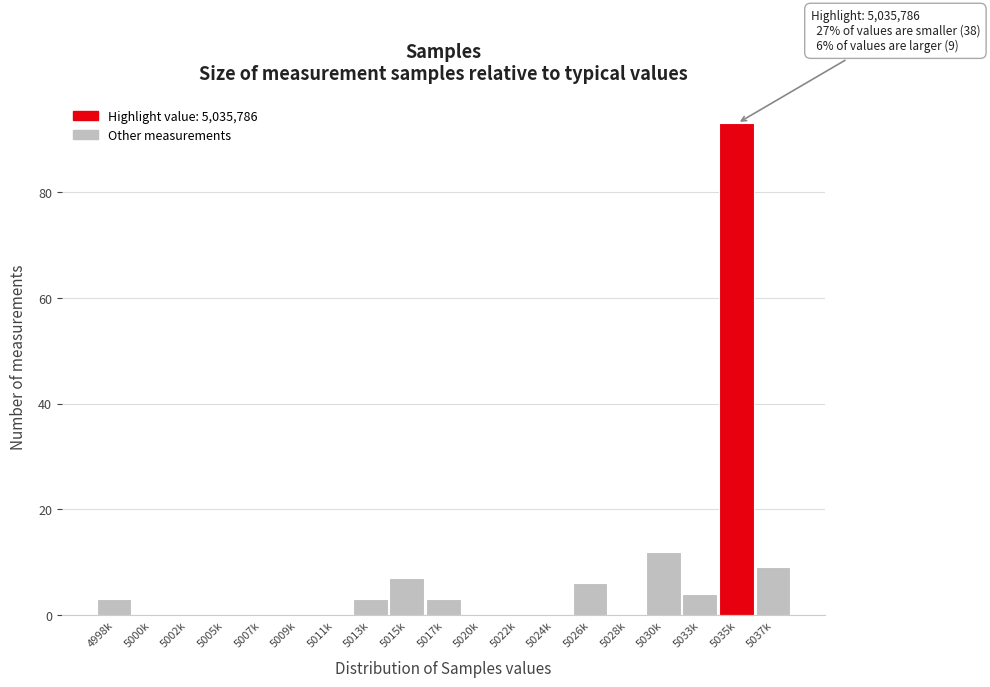

Reading left to right, list all the values displayed in this chart.

4998k=3	5000k=0	5002k=0	5005k=0	5007k=0	5009k=0	5011k=0	5013k=3	5015k=7	5017k=3	5020k=0	5022k=0	5024k=0	5026k=6	5028k=0	5030k=12	5033k=4	5035k=93	5037k=9